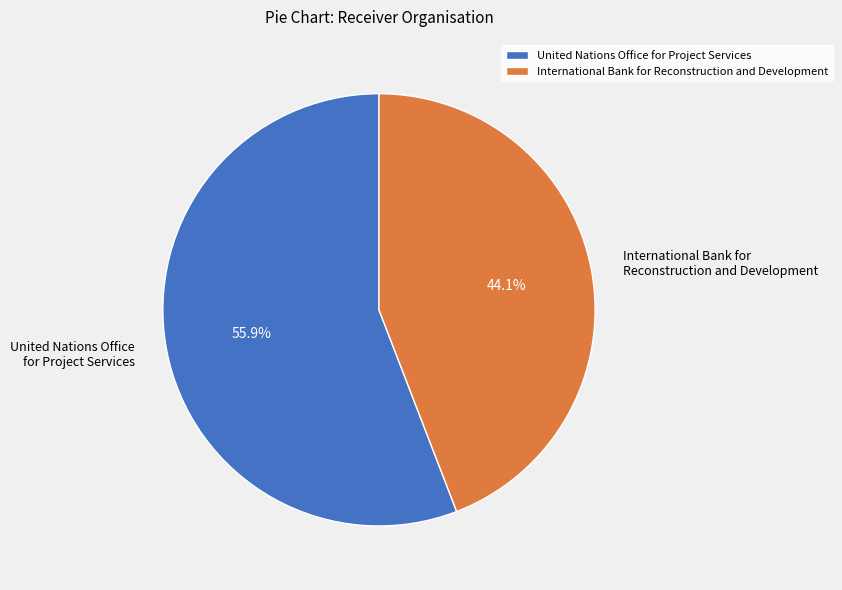

What is the ratio of the value at International Bank for Reconstruction and Development to the value at United Nations Office for Project Services?

0.8